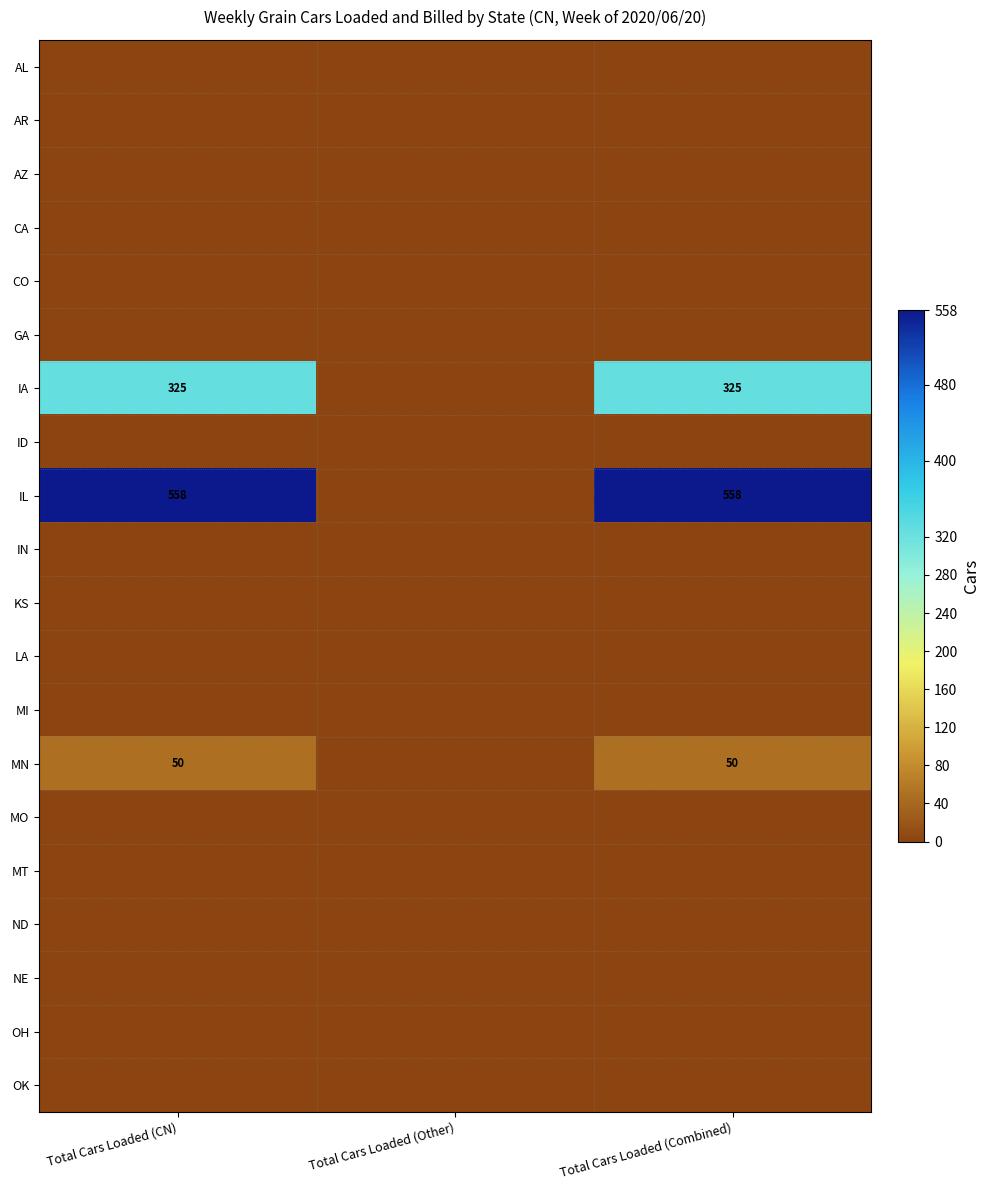

Is it true that MN equals 50 at Total Cars Loaded (CN)?

True